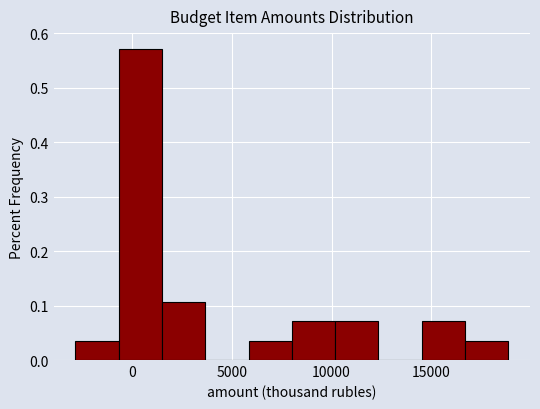

Which range on the x-axis has the tallest bar?

-500 to 1500